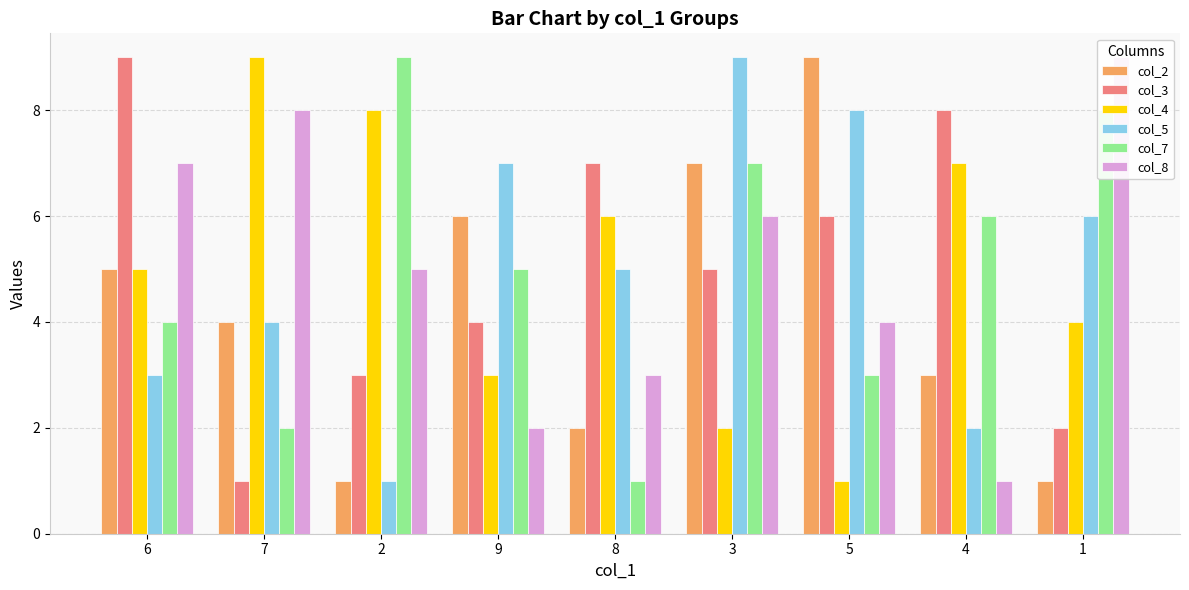

List the labels in order of col_2 value, smallest first.

2, 1, 8, 4, 7, 6, 9, 3, 5